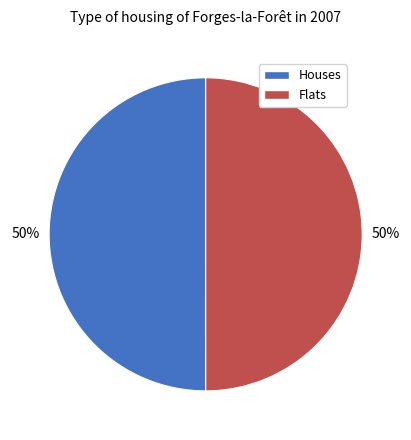

To the nearest percent, what is the average slice percentage?

50%